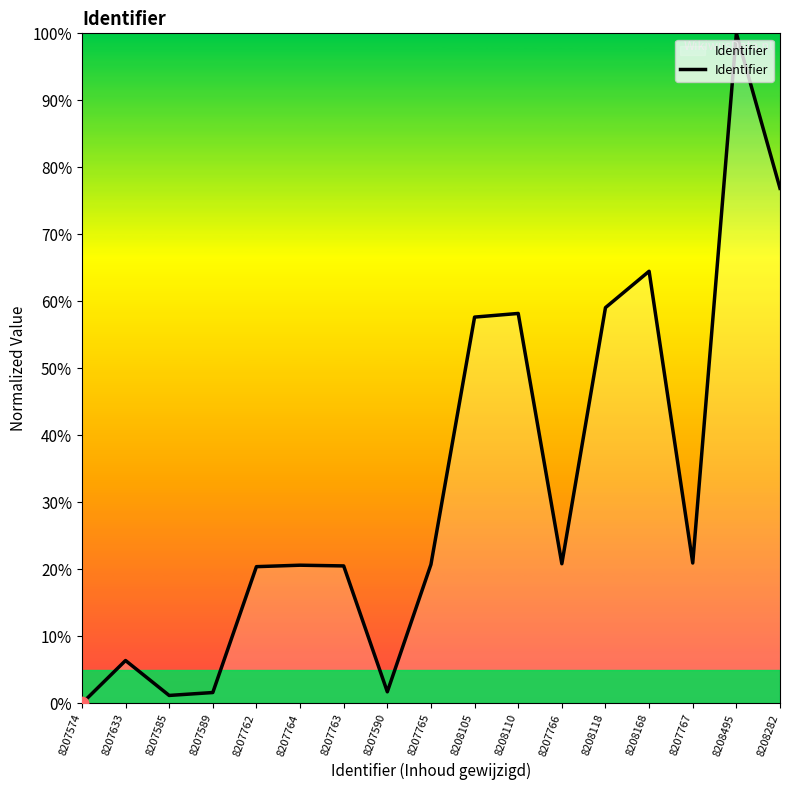

Between 8207574 and 8207633, which is larger?

8207633